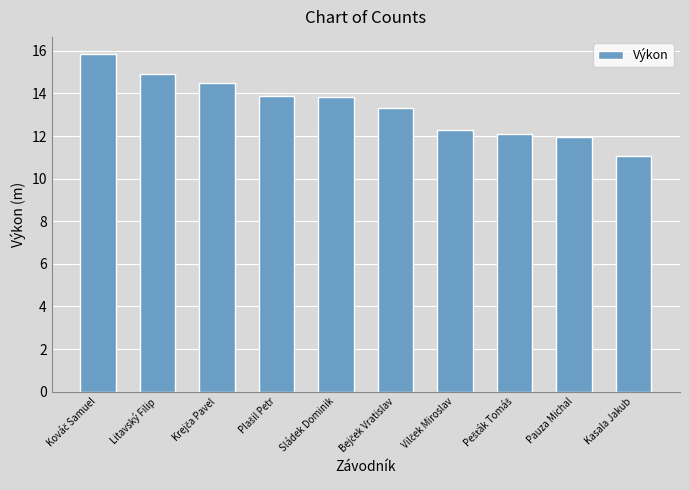

Which has a higher value, Sládek Dominik or Litavský Filip?

Litavský Filip